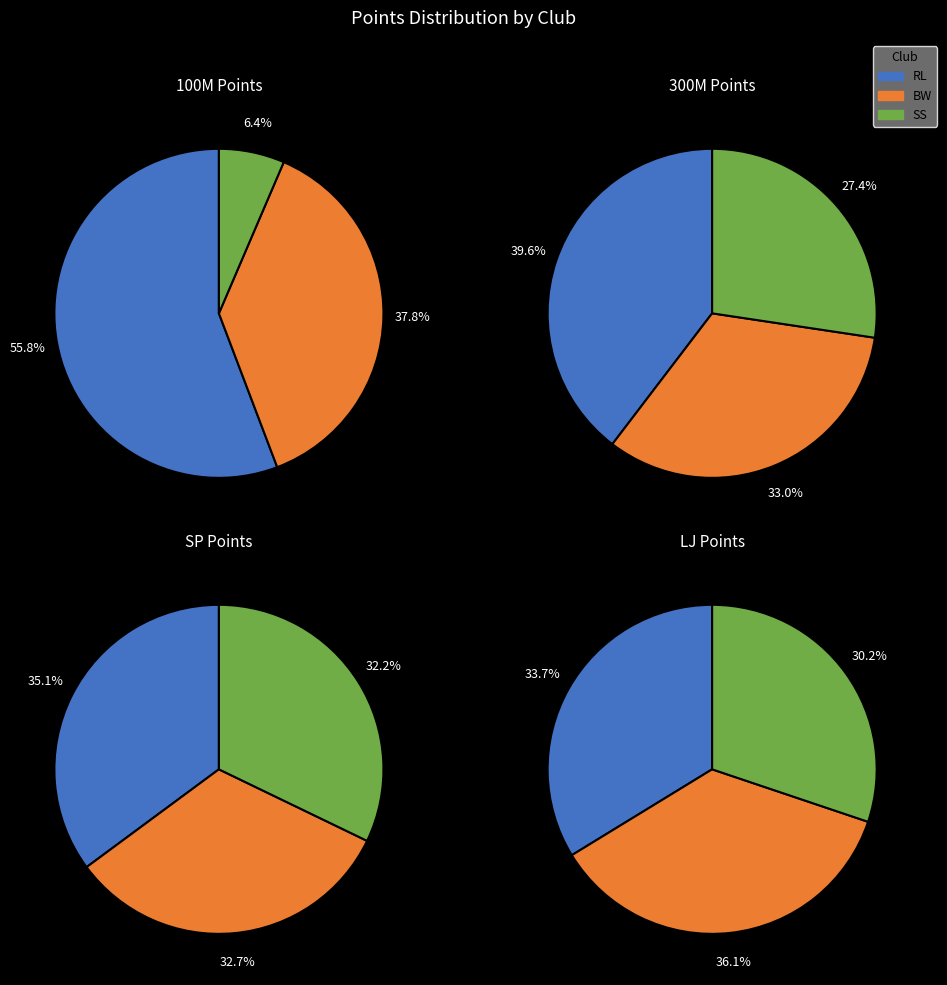

To the nearest percent, what percentage of the pie is 2?

27%